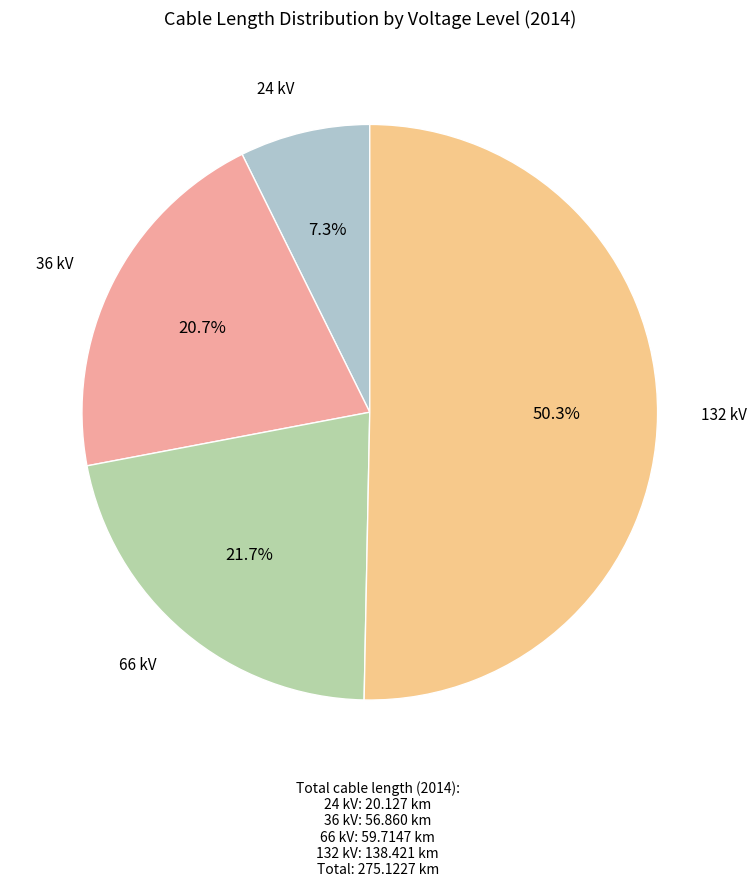

Rank the categories by value from highest to lowest.

132 kV, 66 kV, 36 kV, 24 kV